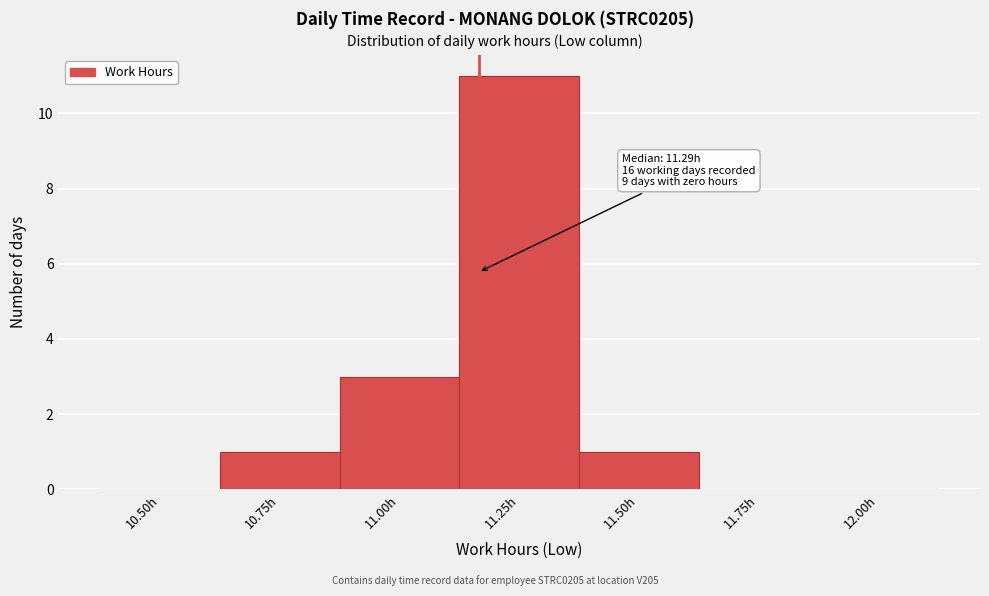

Reading right to left, what are all the values shown in this chart?

12.00h=0	11.75h=0	11.50h=1	11.25h=11	11.00h=3	10.75h=1	10.50h=0